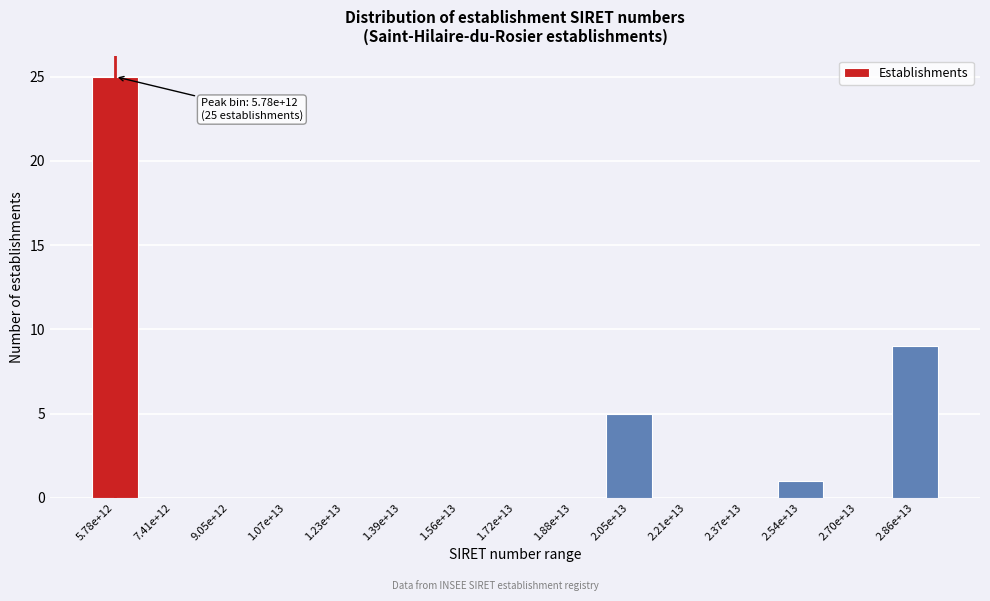

Reading left to right, list all the values displayed in this chart.

5.78e+12=25	7.41e+12=0	9.05e+12=0	1.07e+13=0	1.23e+13=0	1.39e+13=0	1.56e+13=0	1.72e+13=0	1.88e+13=0	2.05e+13=5	2.21e+13=0	2.37e+13=0	2.54e+13=1	2.70e+13=0	2.86e+13=9